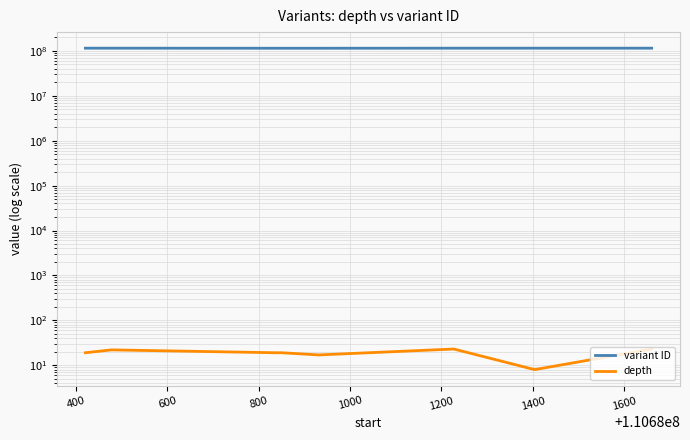

What are all the series names shown in the legend?

variant ID, depth